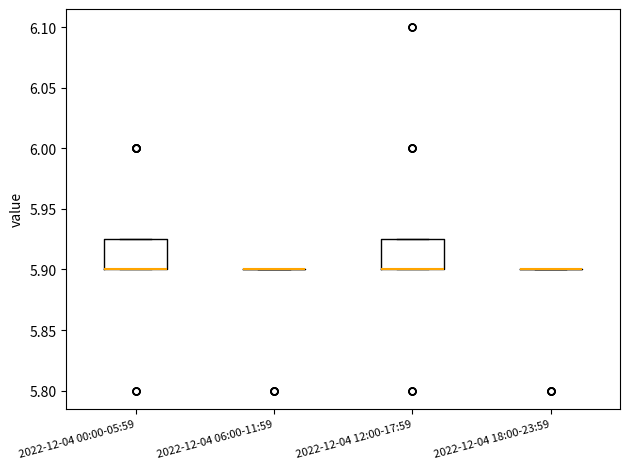

Reading left to right, transcribe this box plot: for each box, give where its median line is, the range the box spans, and where its two whiskers end, as read against the y-axis. The values are not printed on the chart, so give them approximately, as read against the axis.

2022-12-04 00:00-05:59: median 5.900 (drawn on the box's lower edge), box 5.900 to 5.925, whiskers 5.900 to 5.925
2022-12-04 06:00-11:59: box collapsed to a line at 5.900, whiskers 5.900 to 5.900
2022-12-04 12:00-17:59: median 5.900 (drawn on the box's lower edge), box 5.900 to 5.925, whiskers 5.900 to 5.925
2022-12-04 18:00-23:59: box collapsed to a line at 5.900, whiskers 5.900 to 5.900